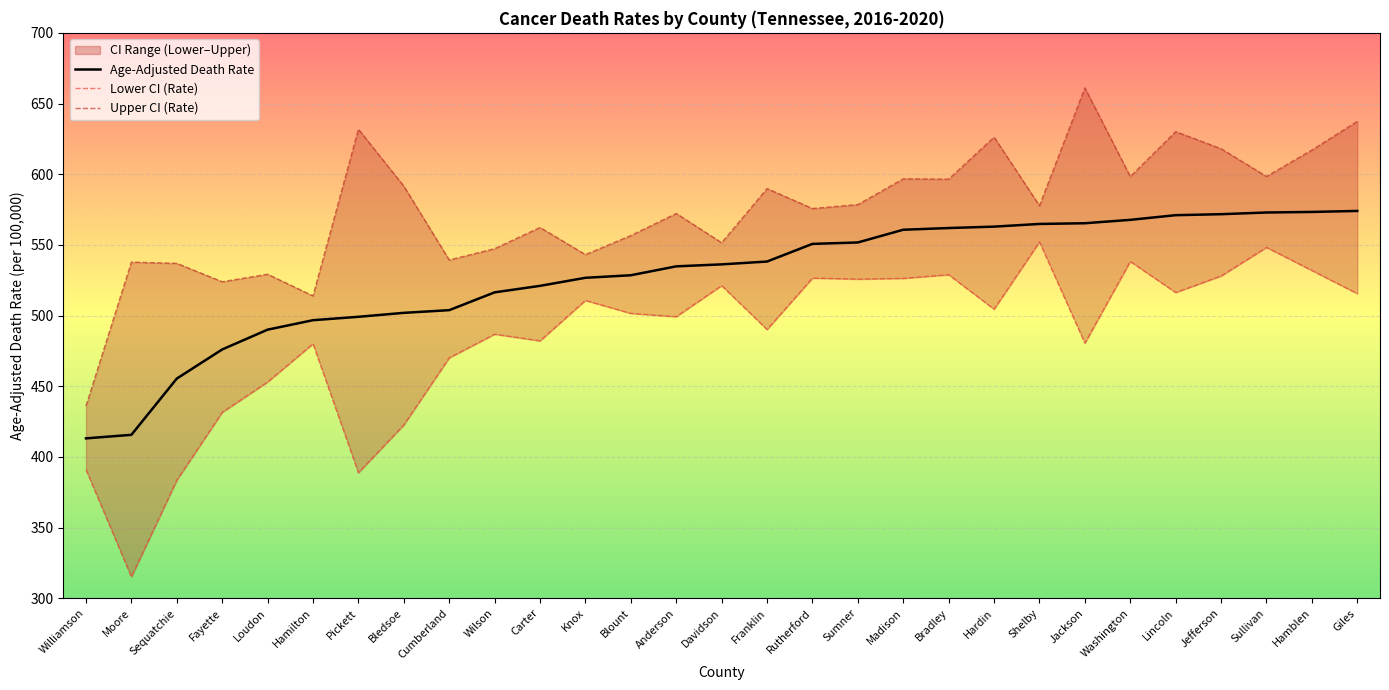

At which category is the sum across all series the highest?

Giles